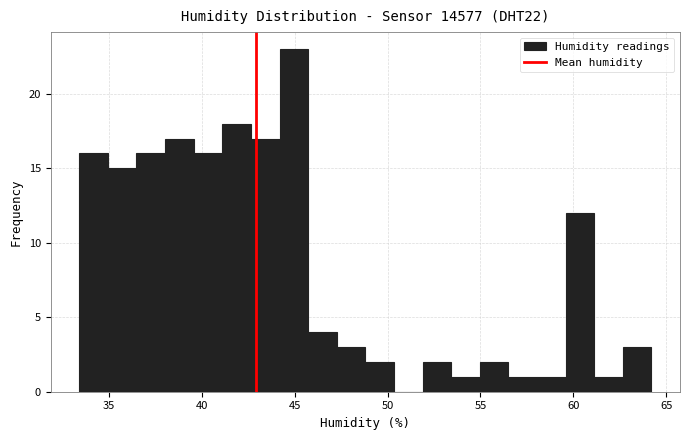

Around what value on the x-axis is the tallest bar? Give the approximate position of its centre, as read against the axis.

45.0